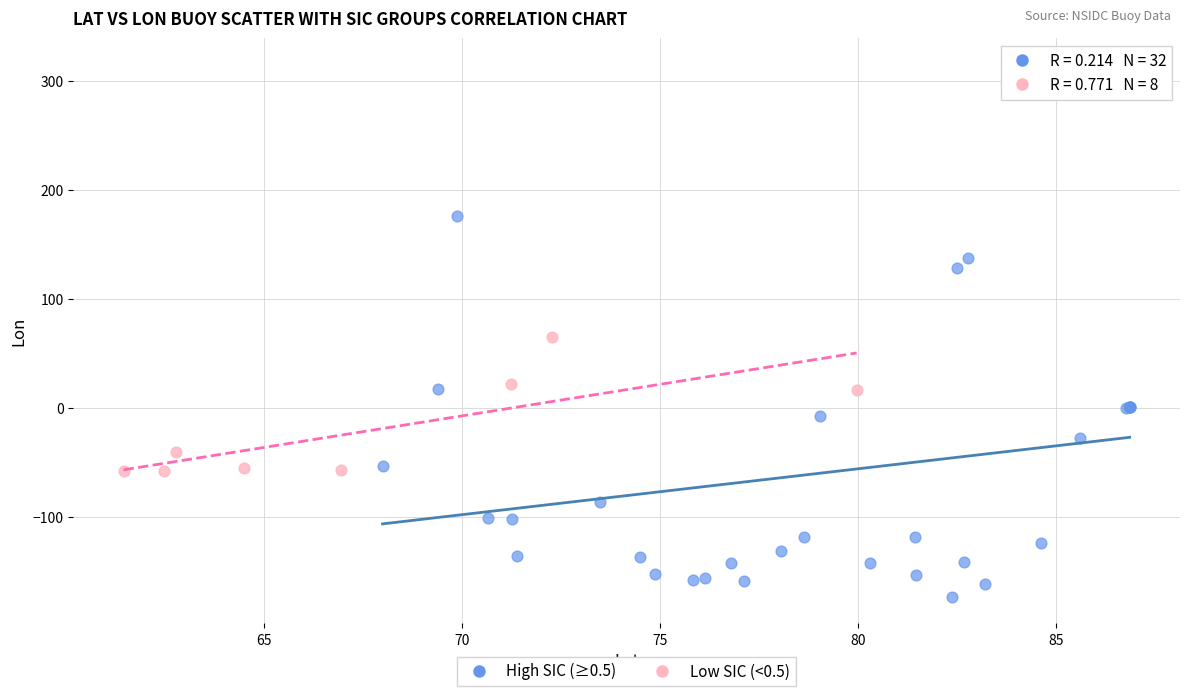

Which series has the largest Y range (max minus min)?

High SIC (≥0.5)